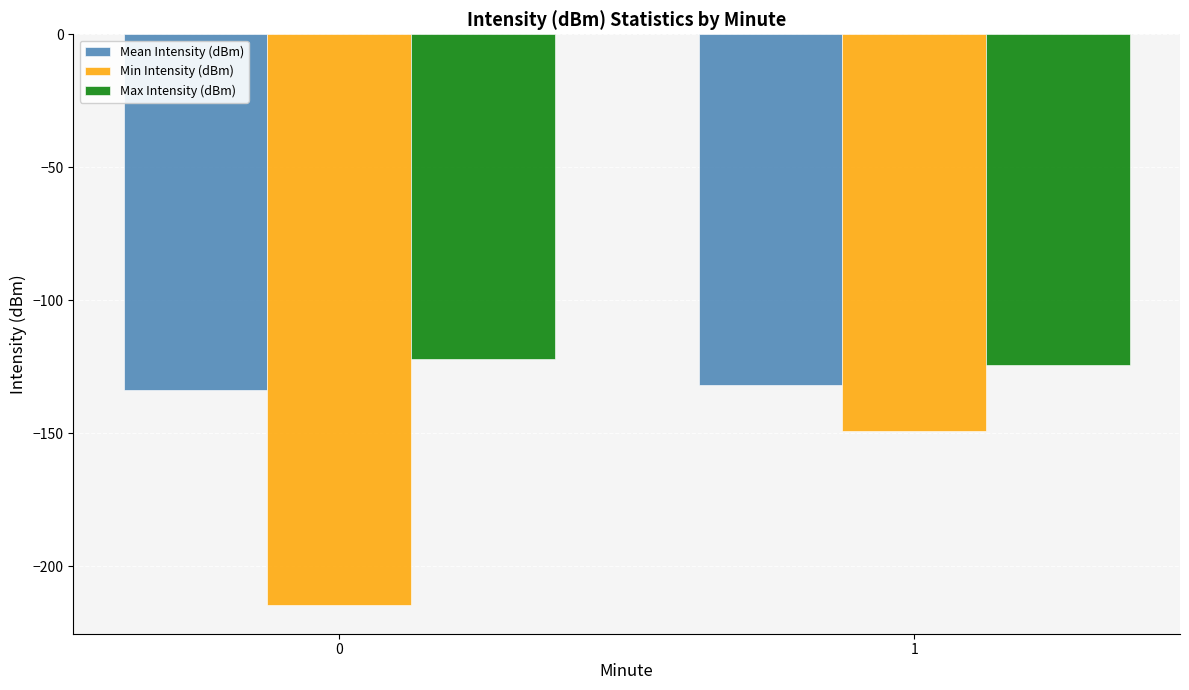

At which category is the sum across all series the highest?

1